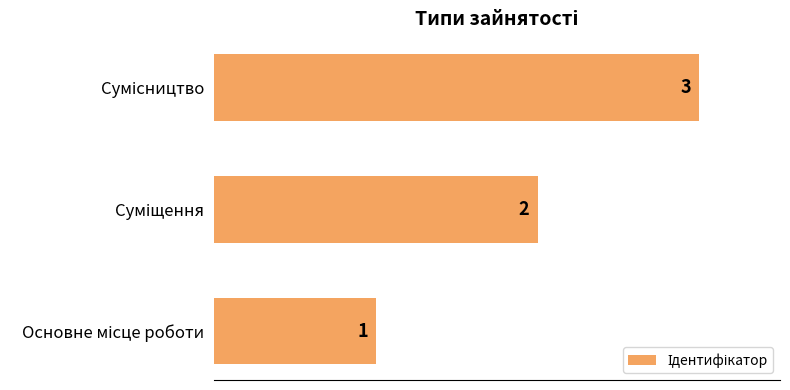

What is the sum of all values?

6